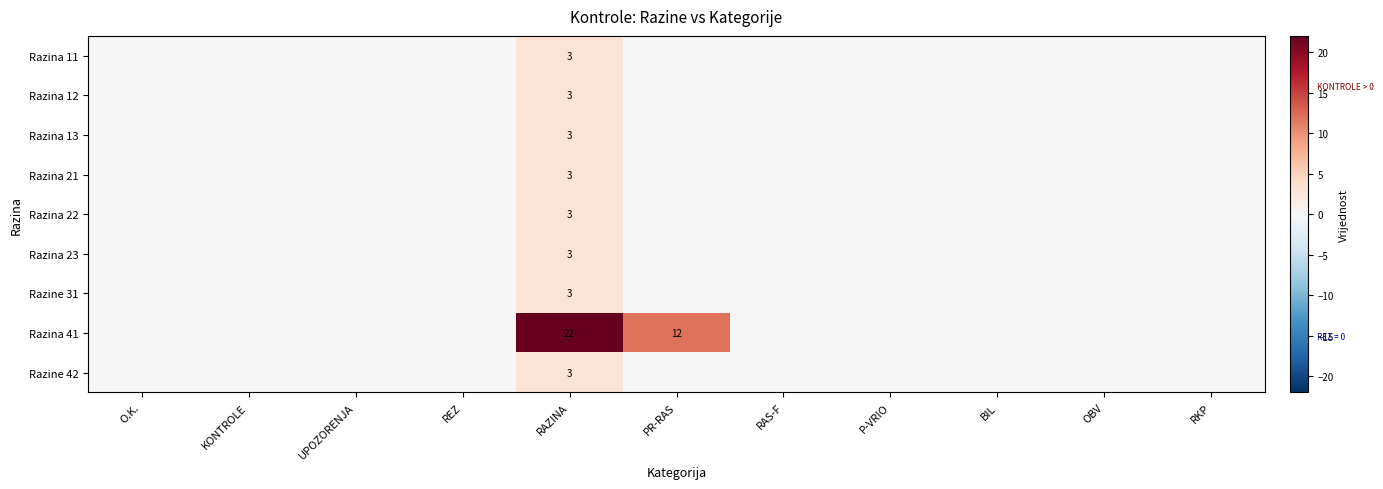

The Razina 22 series shows 4 at RAZINA. True or false?

False